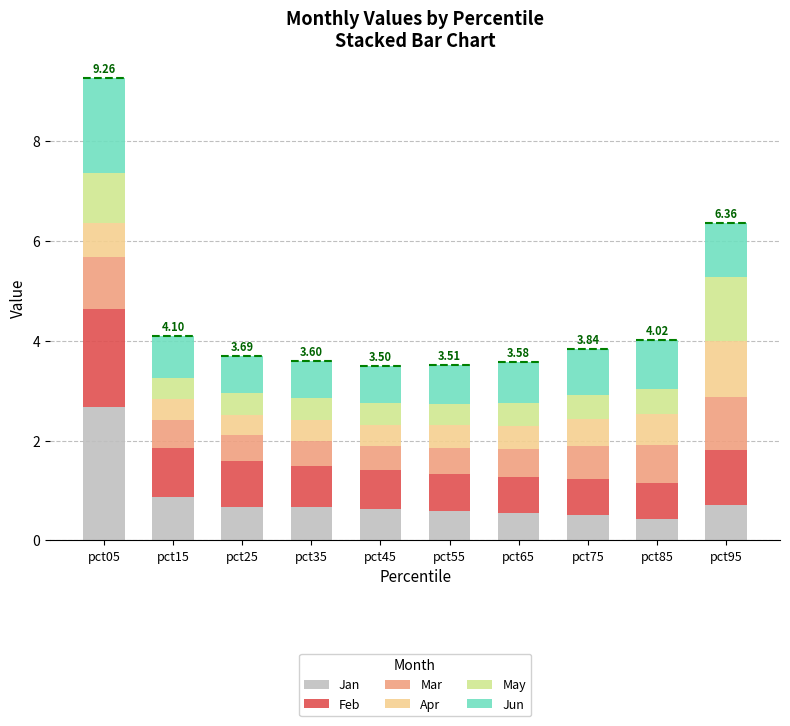

What is the total value across all series at pct65?

3.6